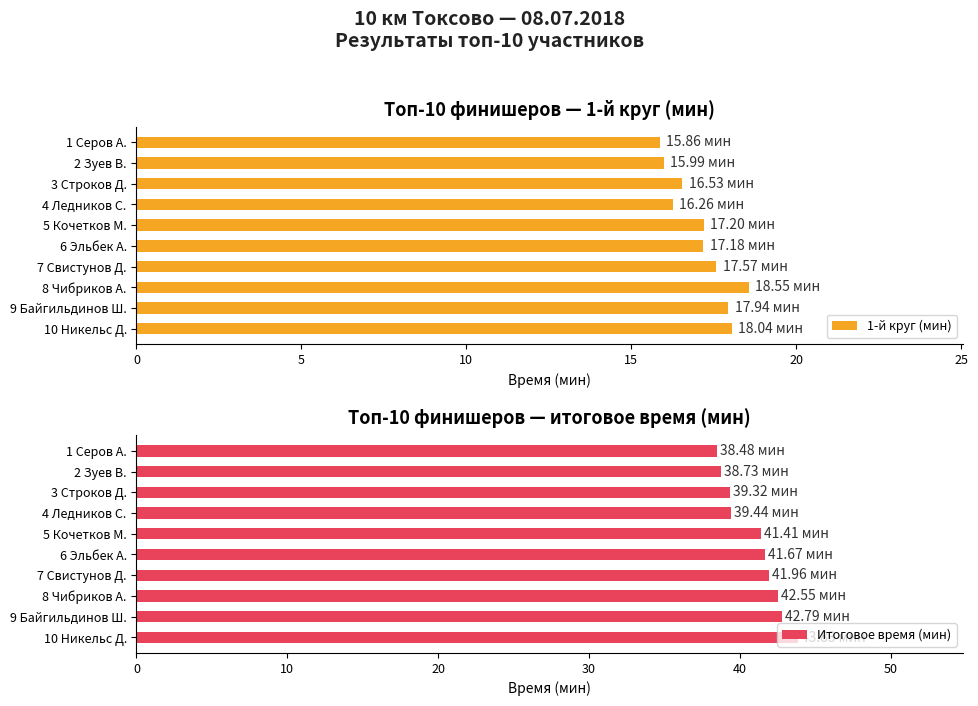

What is the average value of the Итоговое время (мин) series?

41.0